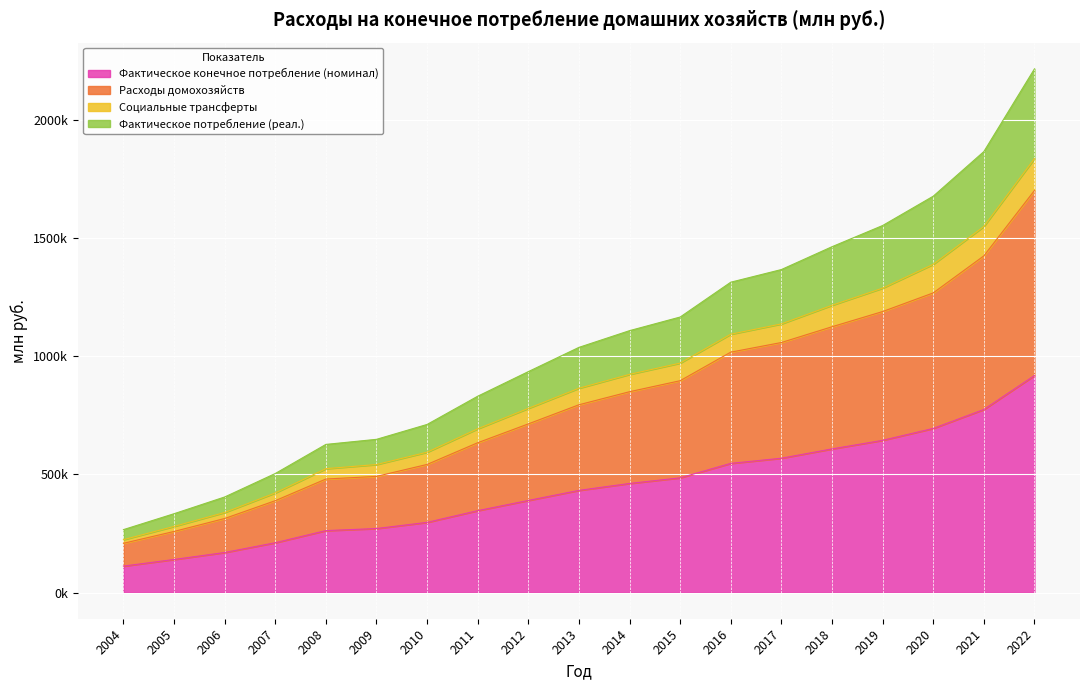

Which has a higher value, 2021 or 2010?

2021